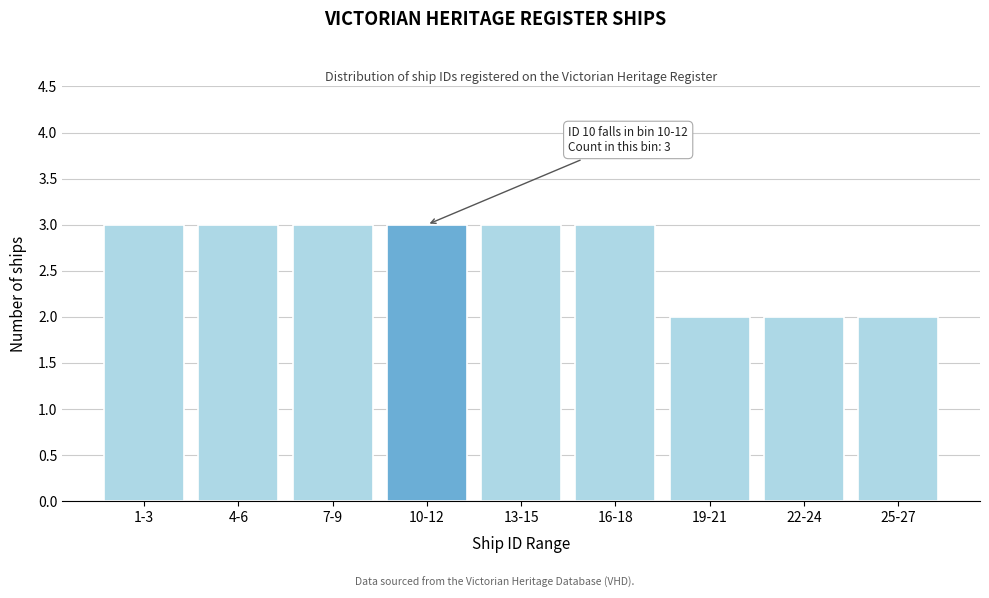

Reading left to right, transcribe all the data shown in this chart.

1-3=3	4-6=3	7-9=3	10-12=3	13-15=3	16-18=3	19-21=2	22-24=2	25-27=2